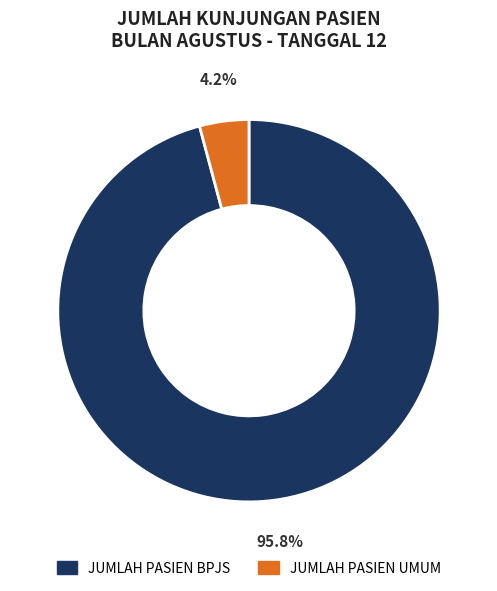

To the nearest percent, what is the difference between the largest and smallest slice percentages?

92%